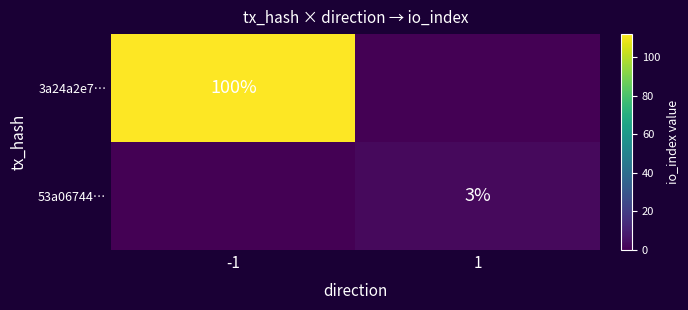

Is it true that 3a24a2e7… equals 100 at -1?

True